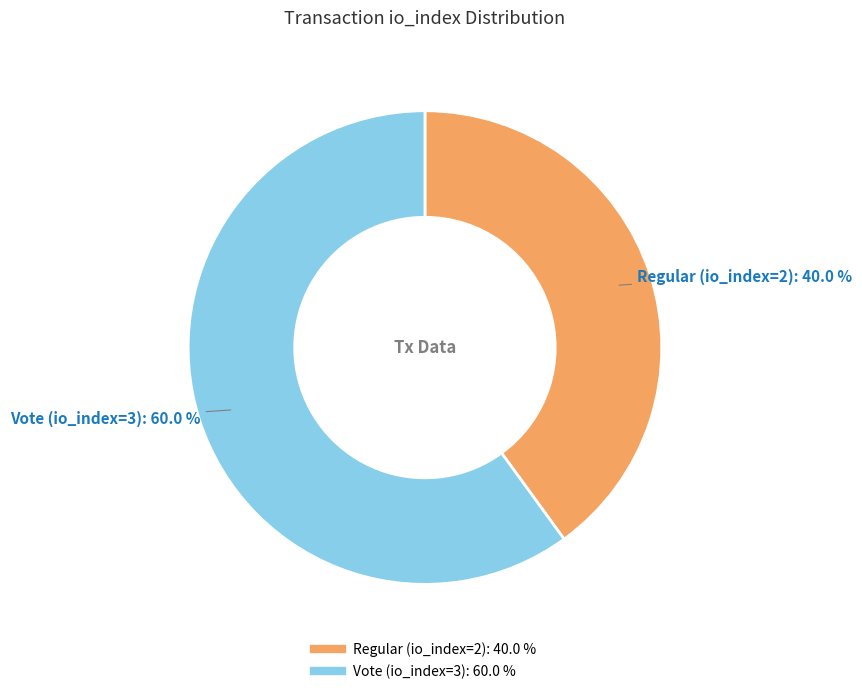

Is there any slice that represents more than half of the pie?

Yes